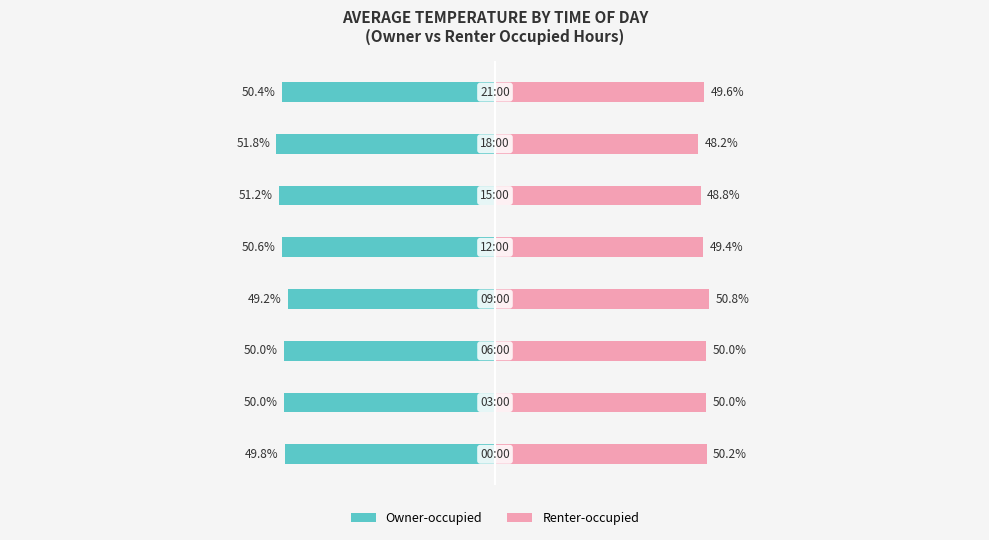

At how many categories does at least one series exceed 15?

8